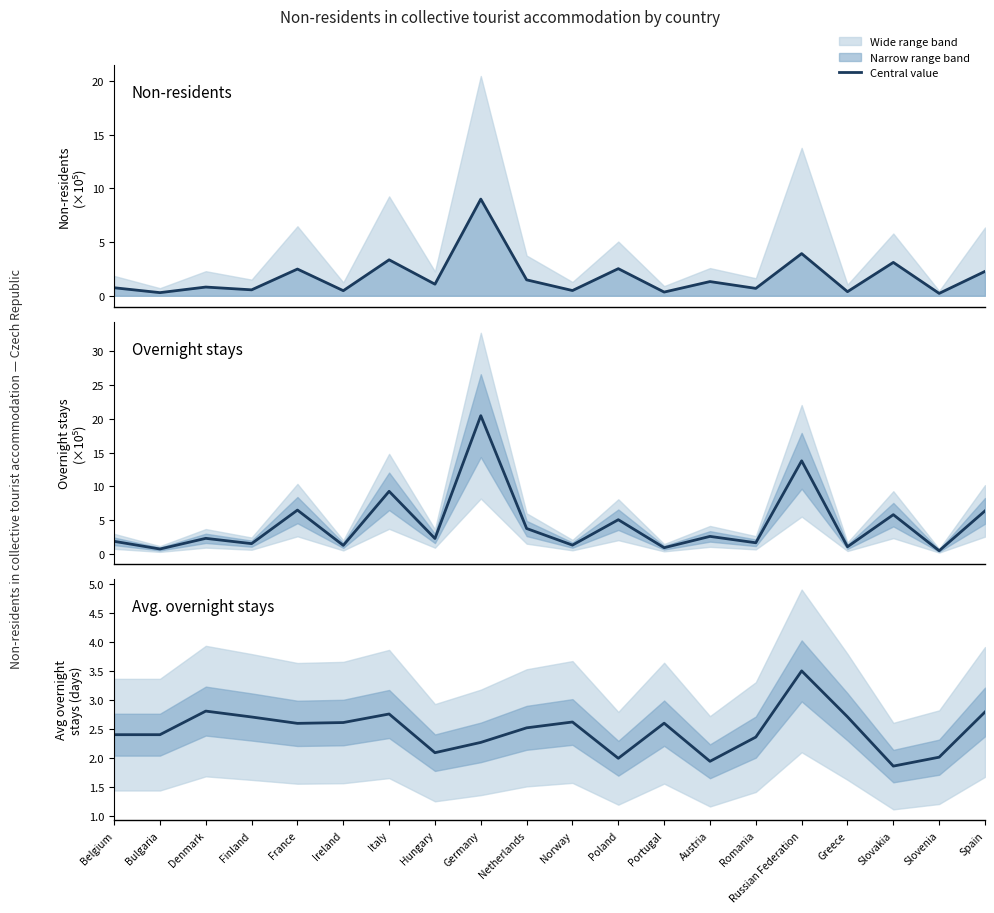

What position from the right is France?

16